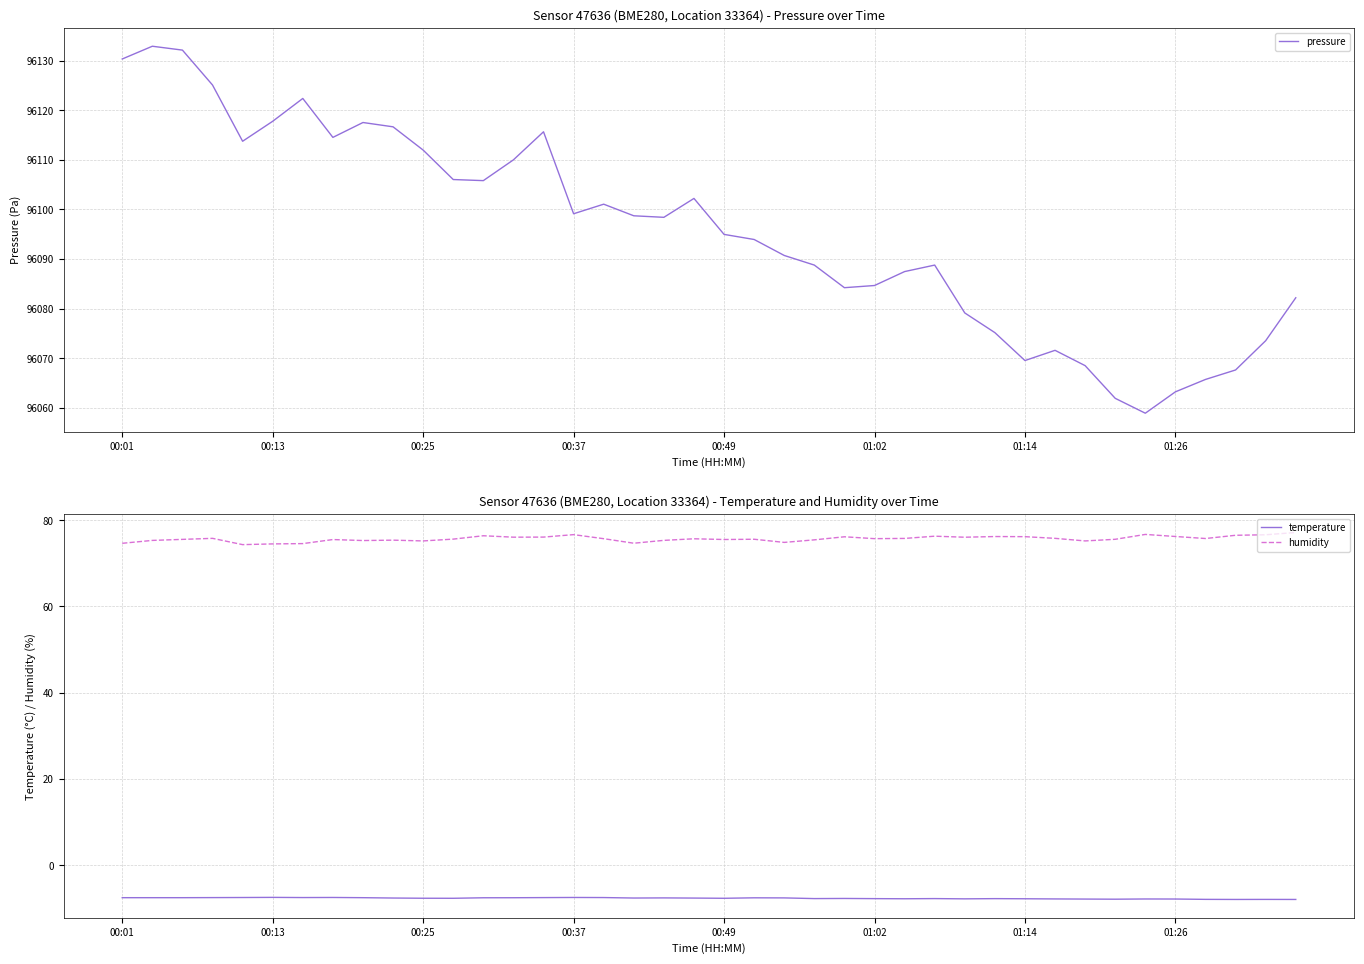

At how many categories does at least one series exceed 78109?

40